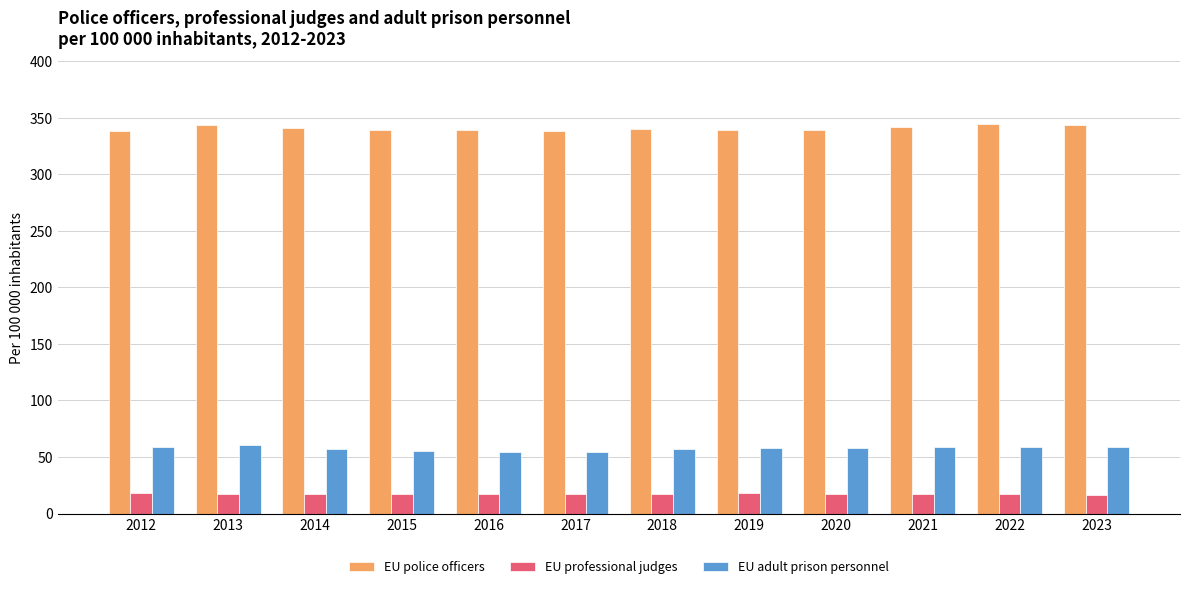

Rank the series at 2015 from lowest to highest value.

EU professional judges, EU adult prison personnel, EU police officers